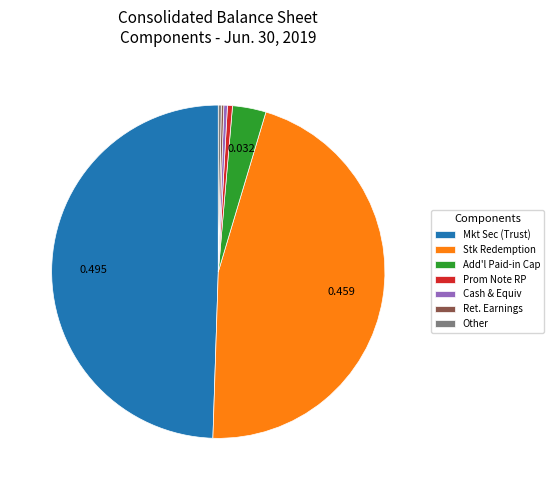

Which category has the biggest portion of the pie?

Mkt Sec (Trust)